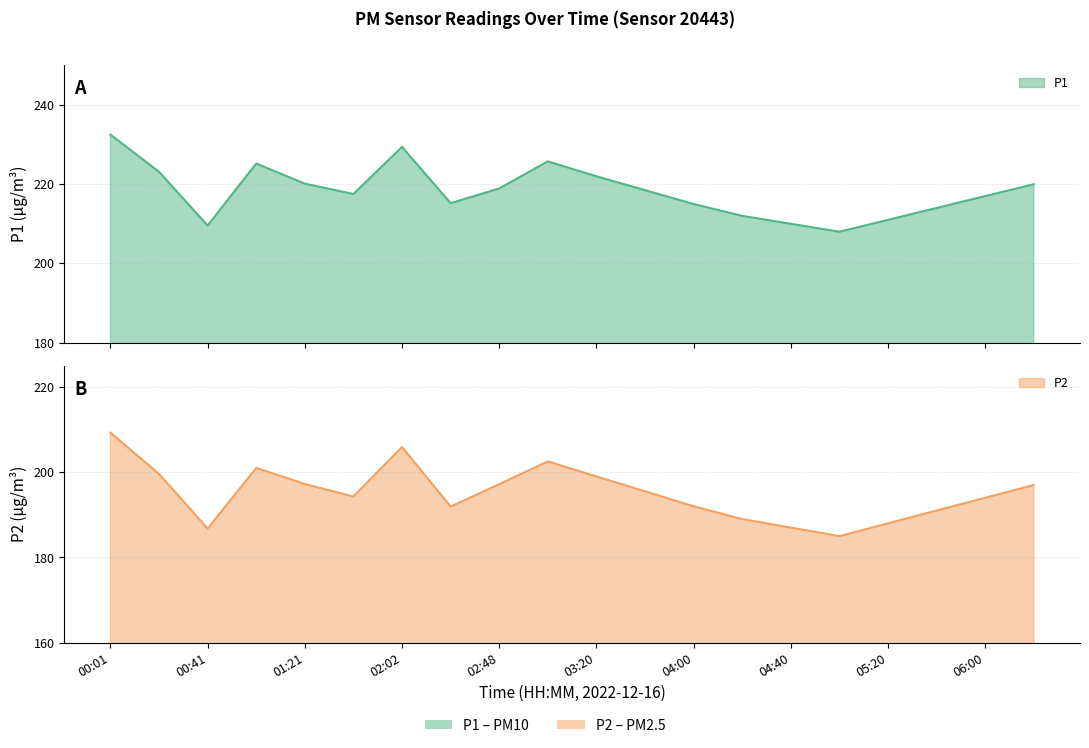

At which label does P1 reach its peak?

00:01